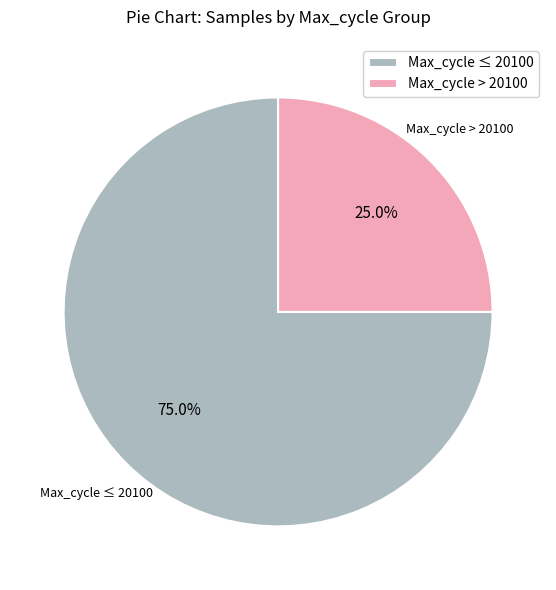

Does Max_cycle ≤ 20100 represent more than half of the total?

Yes